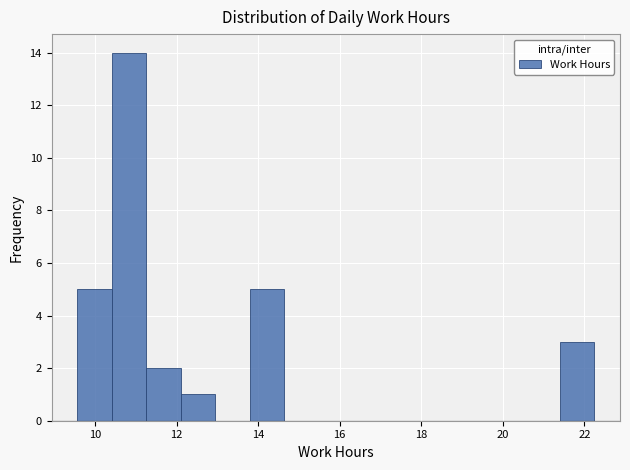

How tall is the bar that spans 13.8 to 14.6 on the x-axis? Neither the bar edges nor the heights are printed on the chart, so give them approximately, as read against the axes.

5